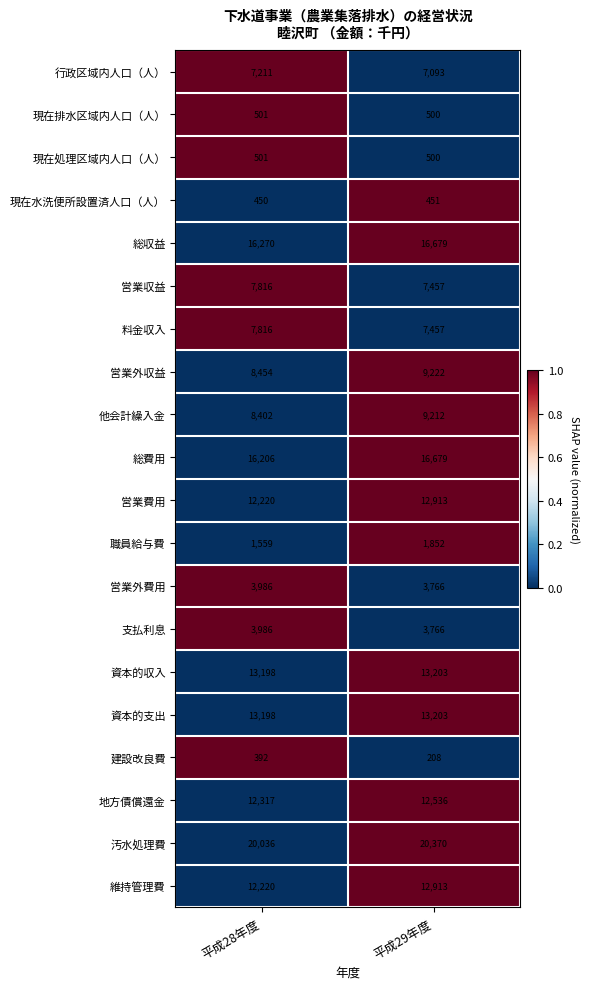

At which category is the sum across all series the highest?

平成29年度